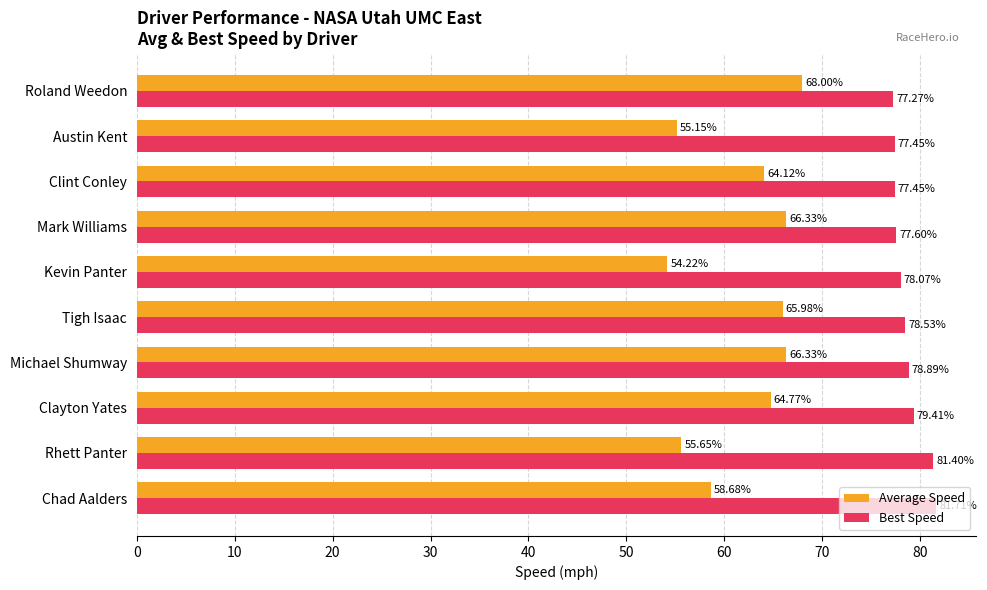

Between Tigh Isaac and Kevin Panter, which series saw the biggest shift?

Average Speed